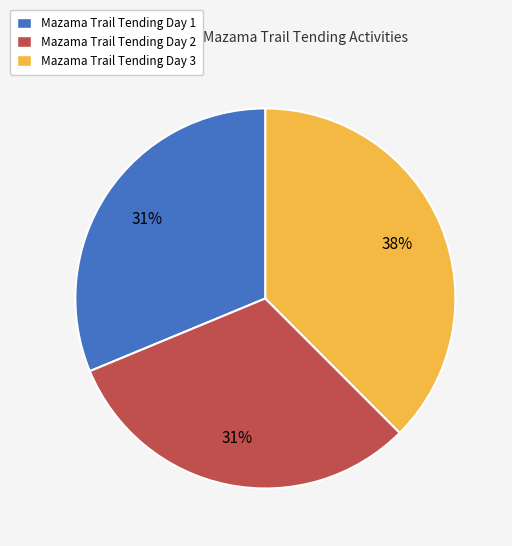

Is it true that Mazama Trail Tending Day 1 is 21% of the pie?

False